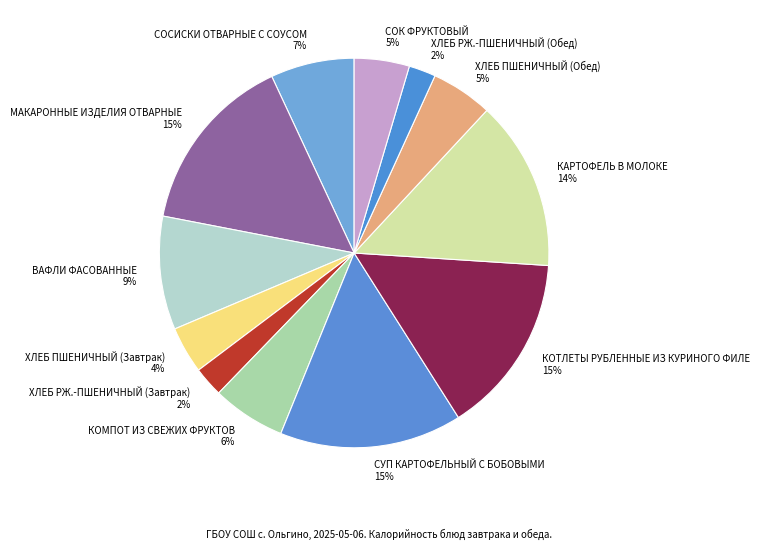

Between ВАФЛИ ФАСОВАННЫЕ and СОСИСКИ ОТВАРНЫЕ С СОУСОМ, which is larger?

ВАФЛИ ФАСОВАННЫЕ